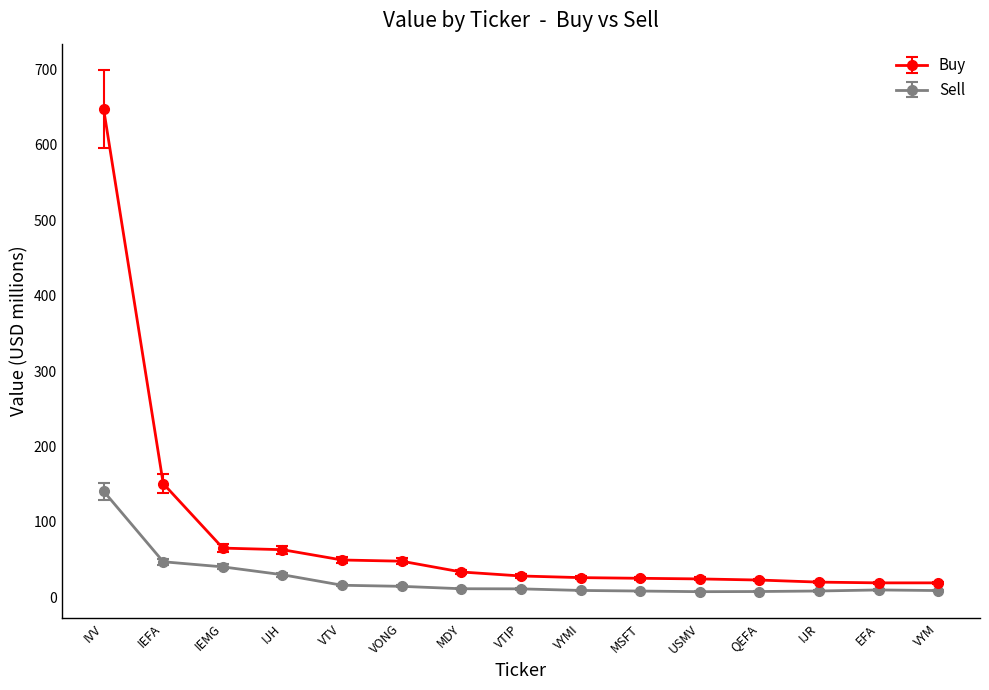

What is the difference between the Sell values at MSFT and VONG?

6.2